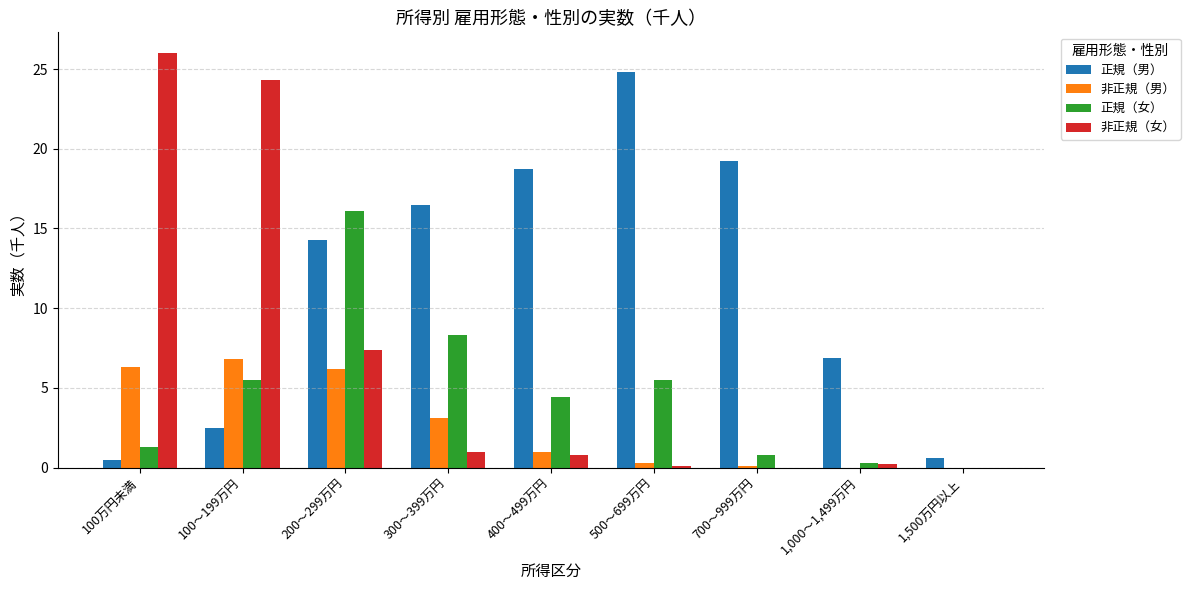

At which label is 非正規（女） closest to 13?

200～299万円